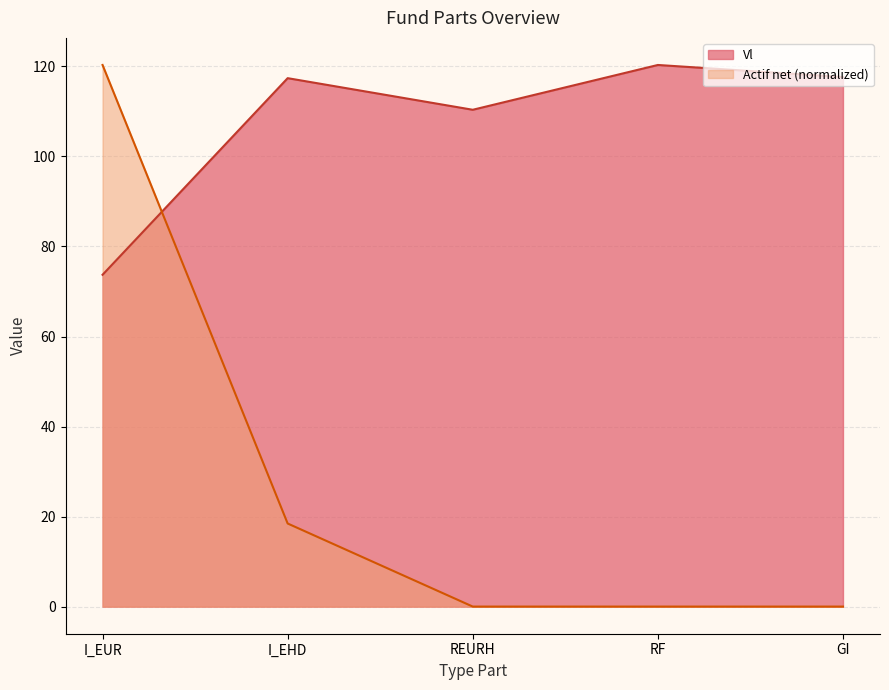

Which series has the largest range (max minus min)?

Actif net (normalized)